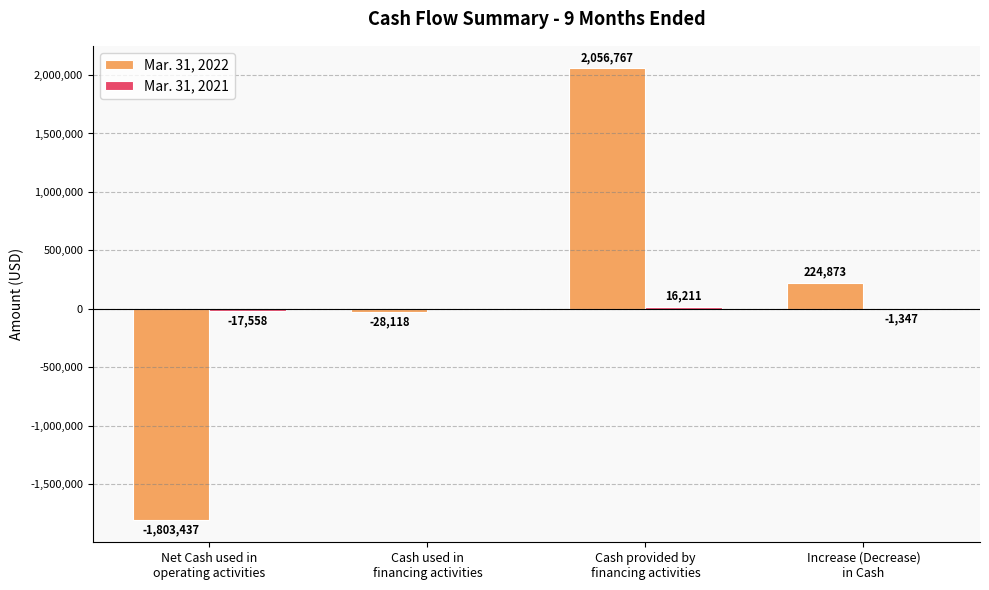

What is the sum of all Mar. 31, 2022 values?

450085